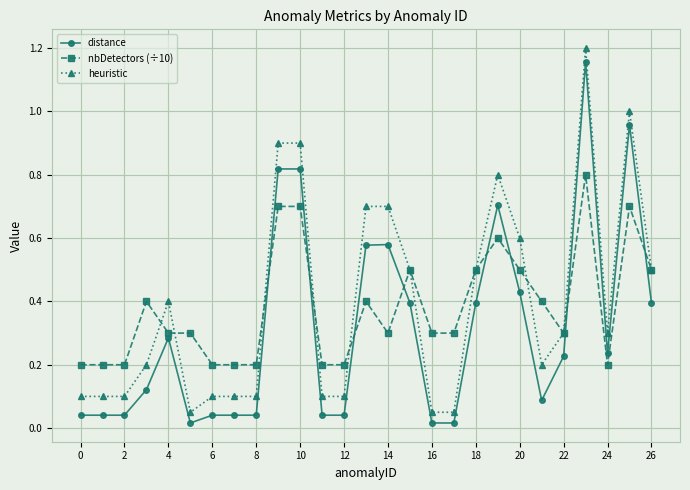

True or false: heuristic and distance cross at least once.

False